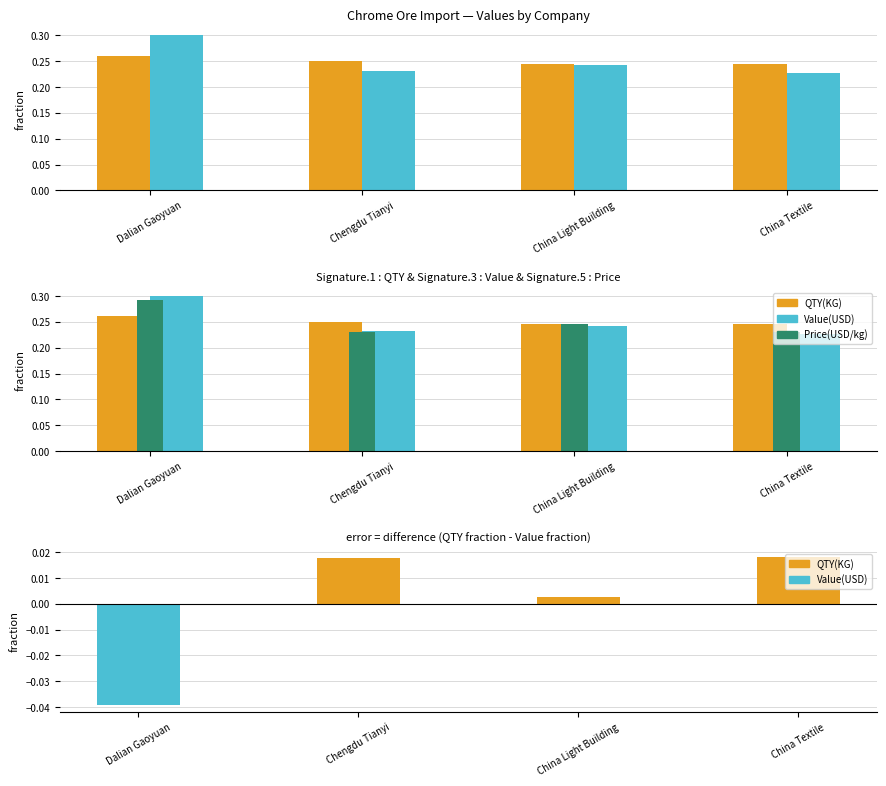

Which series changed the most between Dalian Gaoyuan and China Textile?

Value(USD)